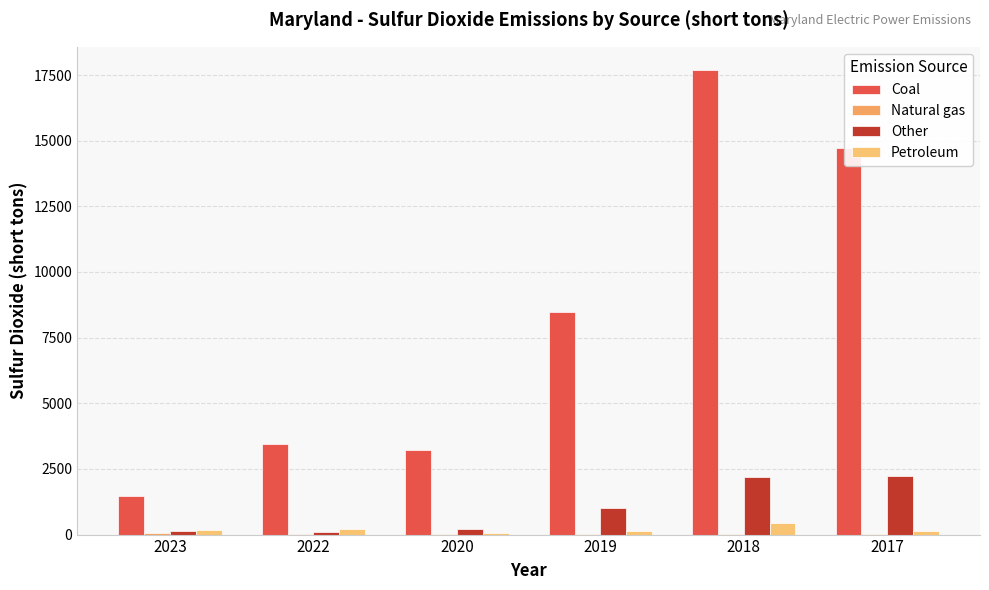

What is the total value across all series at 2020?

3507